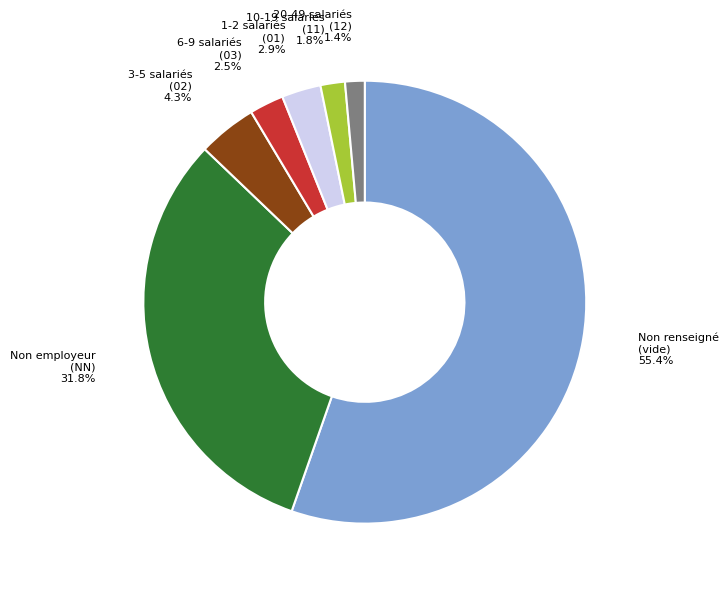

Which slice is the largest?

Non renseigné (vide)